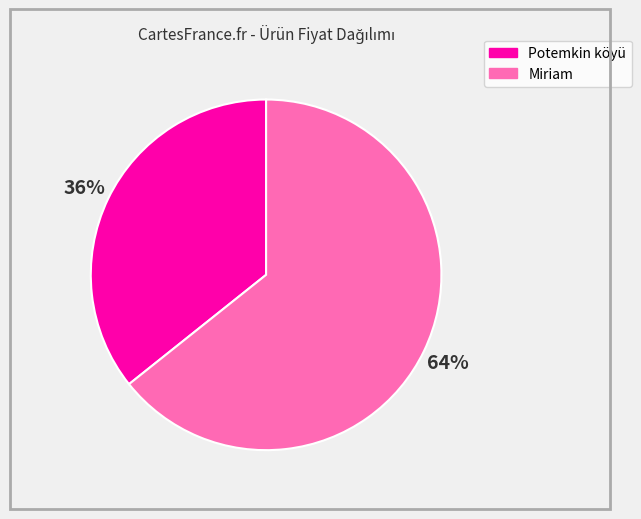

What is the ratio of the value at Miriam to the value at Potemkin köyü?

1.8